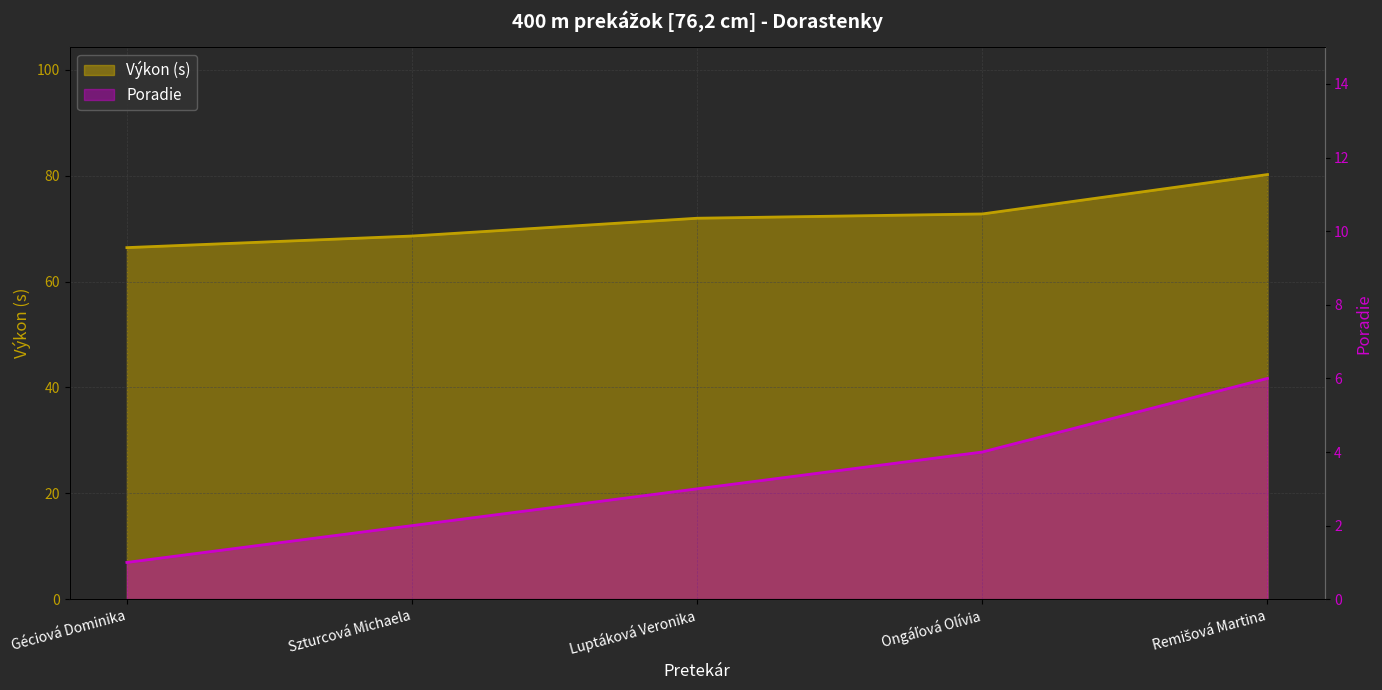

Rank the categories by Výkon value from highest to lowest.

Remišová Martina, Ongáľová Olívia, Luptáková Veronika, Szturcová Michaela, Géciová Dominika